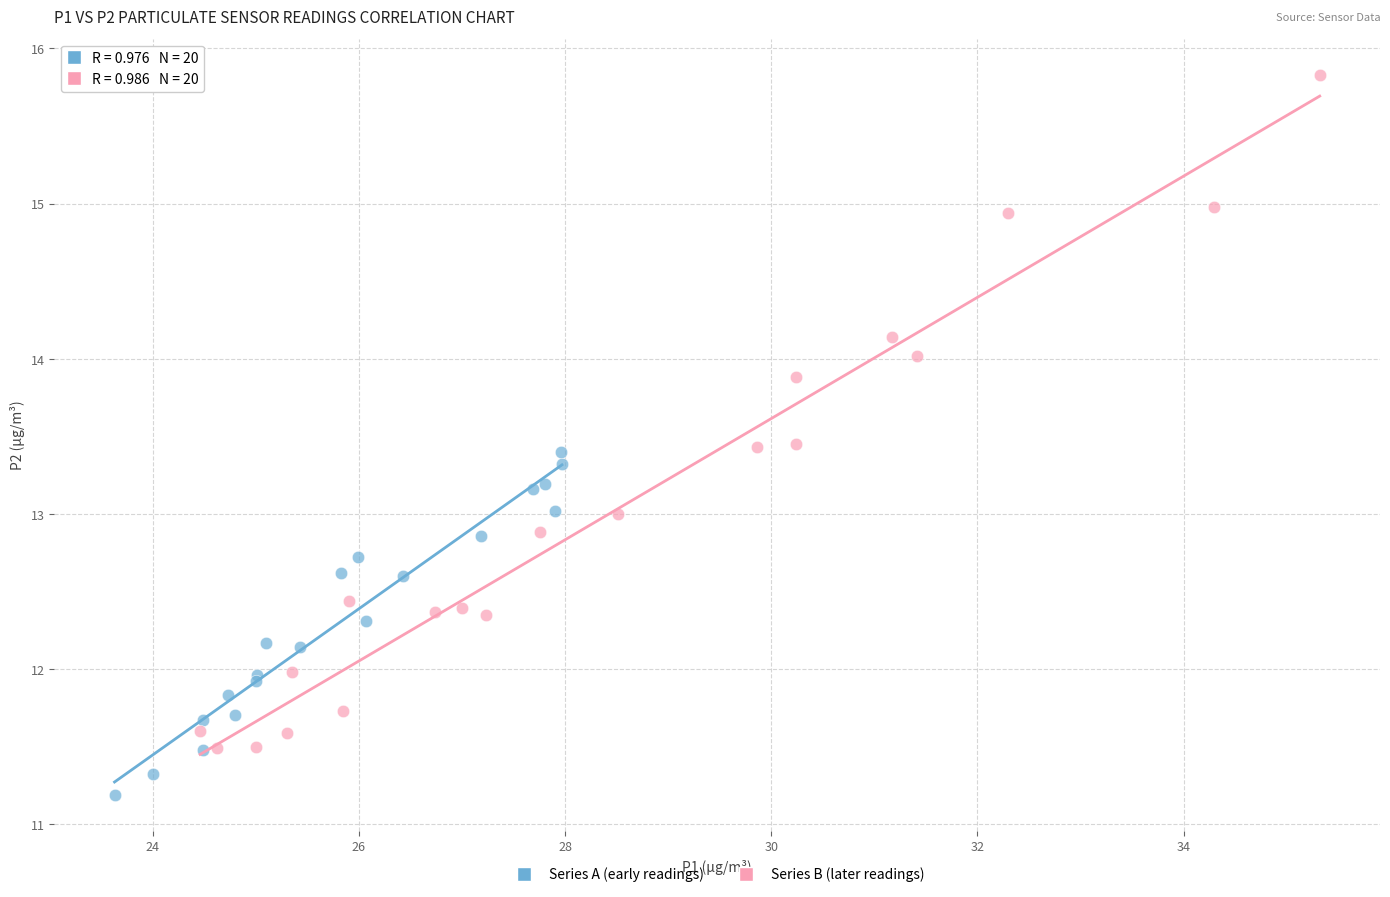

What are all the series names shown in the legend?

Series A (early readings), Series B (later readings)